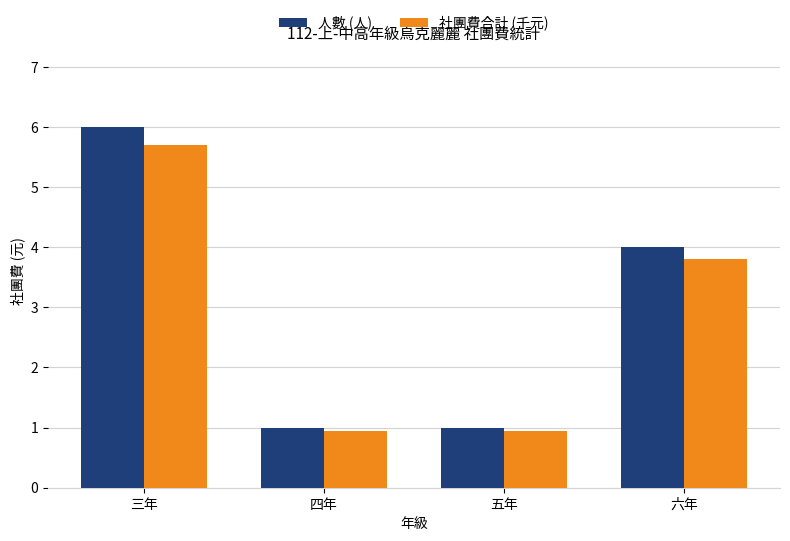

How many groups of bars are there?

4